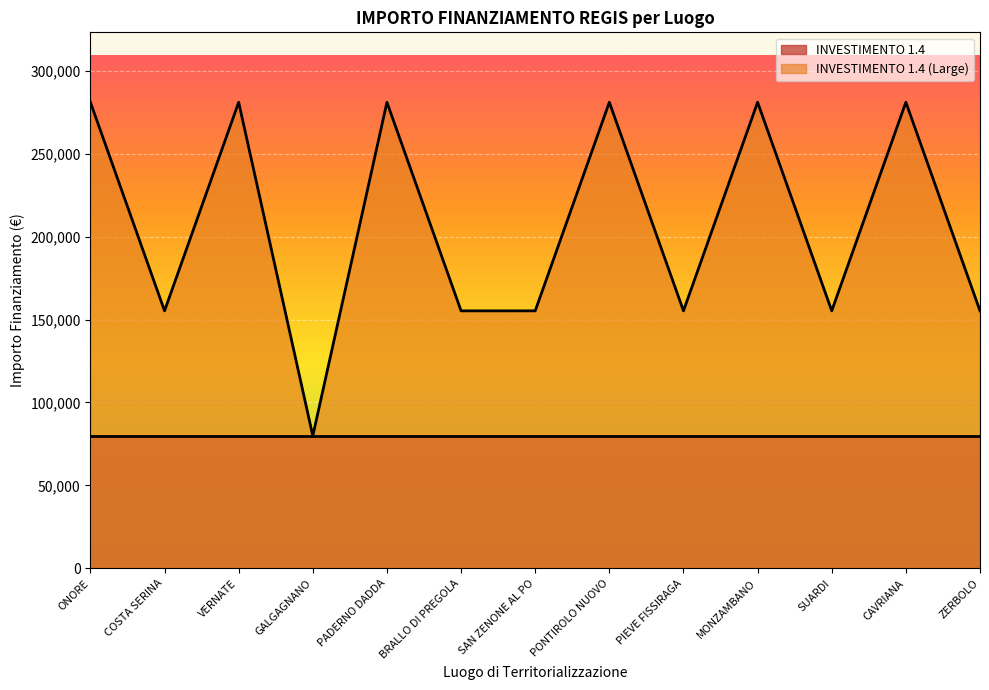

At which category does the chart reach its peak across all series?

ONORE